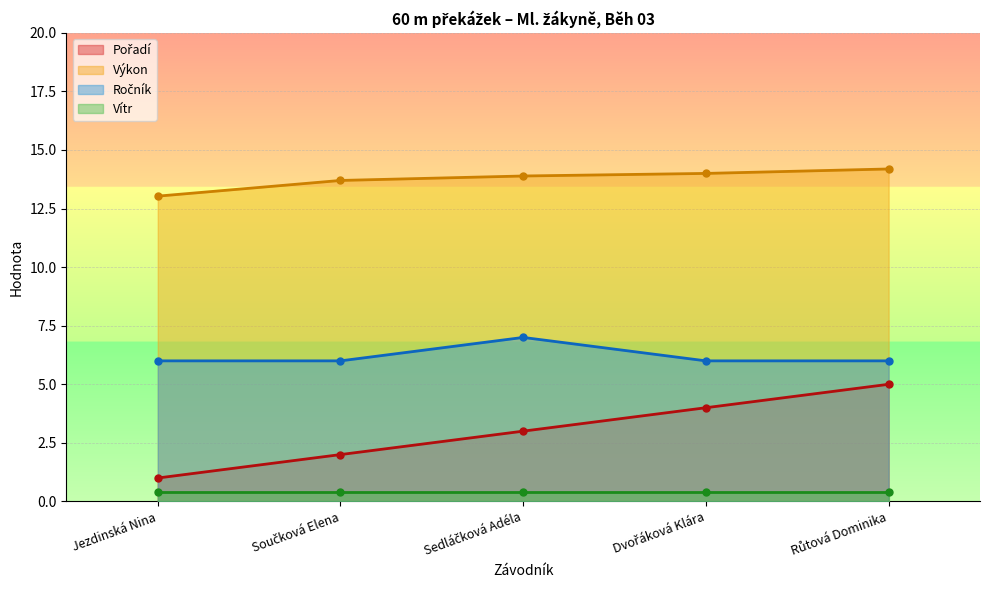

Is the value of Výkon at Součková Elena greater than the value of Ročník at Dvořáková Klára?

Yes